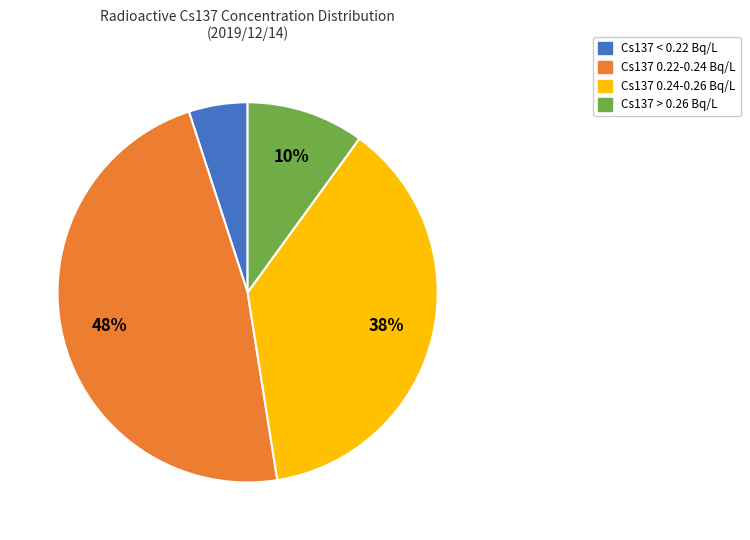

Is there a majority slice in this chart?

No